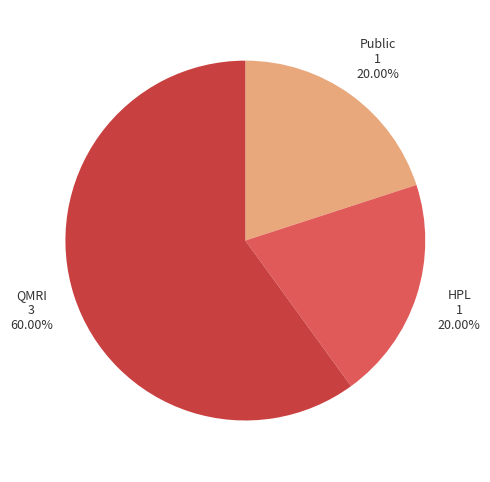

Is there any slice that represents more than half of the pie?

Yes